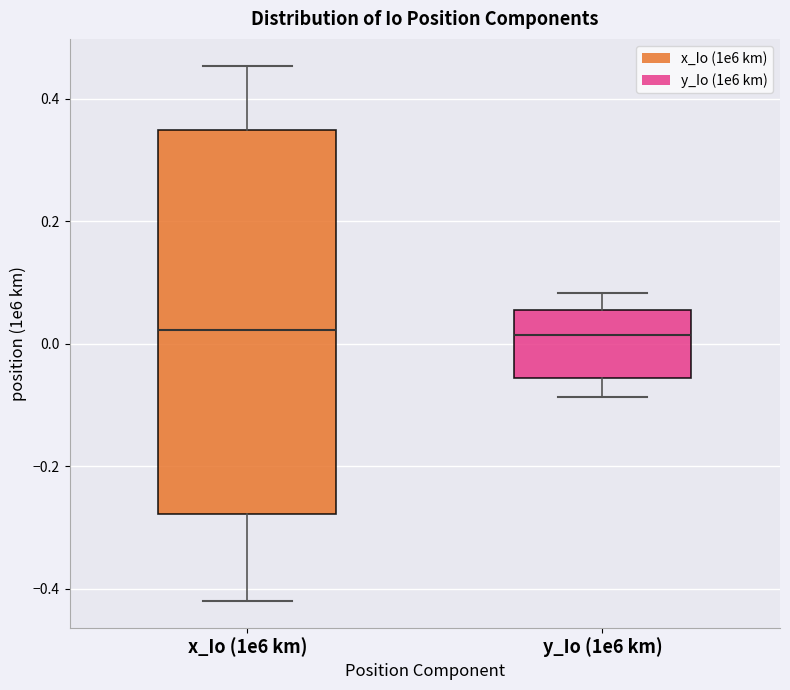

Comparing the boxes themselves (not the whiskers), which one is the tallest?

x_Io (1e6 km)